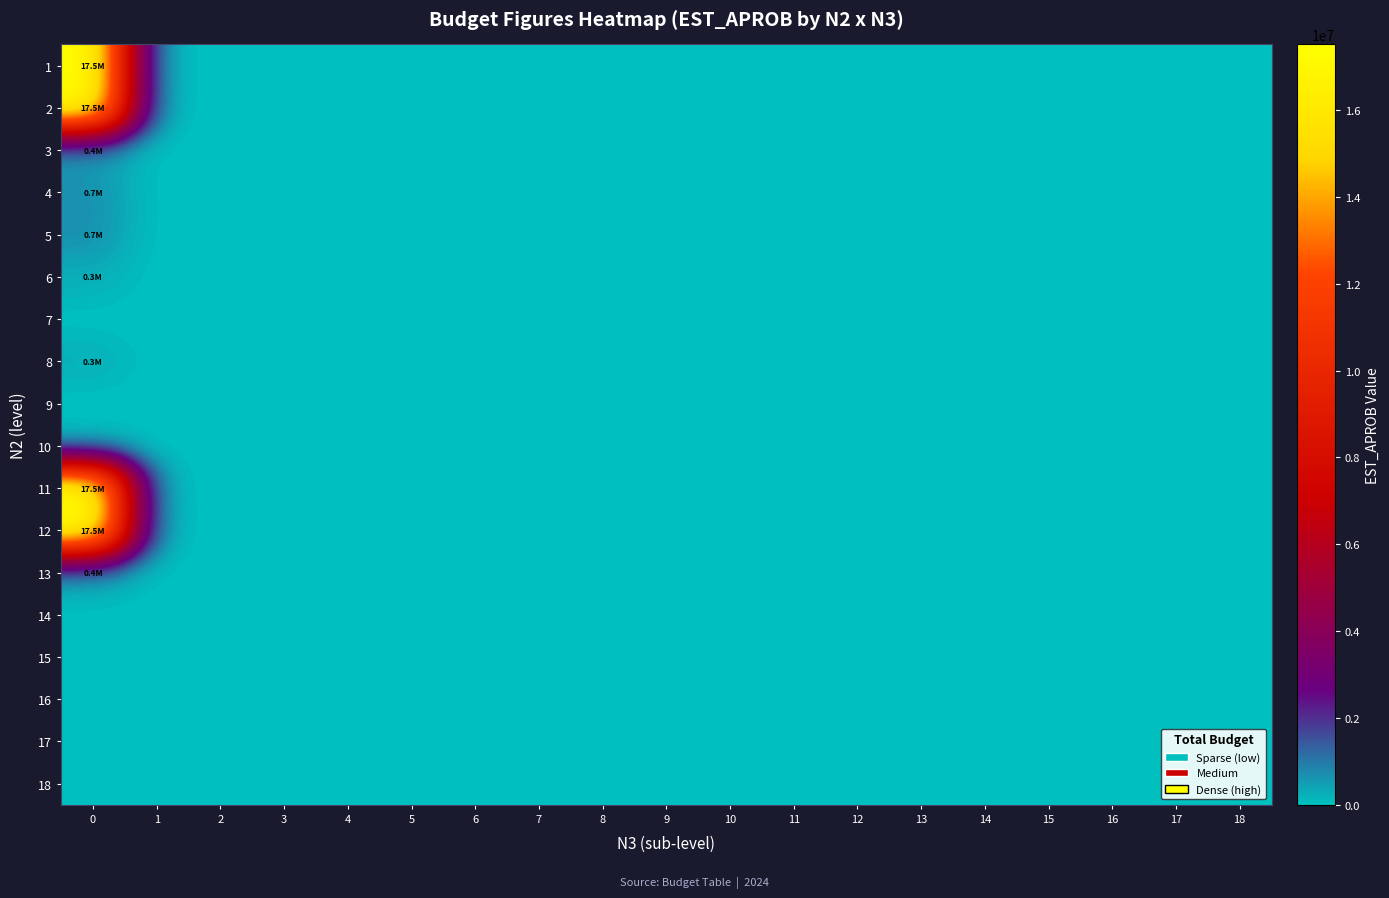

Reading left to right, transcribe all the data shown in this chart.

1: 0=17511668.7	1=0.0	2=0.0	3=0.0	4=0.0	5=0.0	6=0.0	7=0.0	8=0.0	9=0.0	10=0.0	11=0.0	12=0.0	13=0.0	14=0.0	15=0.0	16=0.0	17=0.0	18=0.0
2: 0=17511668.7	1=0.0	2=0.0	3=0.0	4=0.0	5=0.0	6=0.0	7=0.0	8=0.0	9=0.0	10=0.0	11=0.0	12=0.0	13=0.0	14=0.0	15=0.0	16=0.0	17=0.0	18=0.0
3: 0=424429.5	1=0.0	2=0.0	3=0.0	4=0.0	5=0.0	6=0.0	7=0.0	8=0.0	9=0.0	10=0.0	11=0.0	12=0.0	13=0.0	14=0.0	15=0.0	16=0.0	17=0.0	18=0.0
4: 0=694869.6	1=0.0	2=0.0	3=0.0	4=0.0	5=0.0	6=0.0	7=0.0	8=0.0	9=0.0	10=0.0	11=0.0	12=0.0	13=0.0	14=0.0	15=0.0	16=0.0	17=0.0	18=0.0
5: 0=694869.6	1=0.0	2=0.0	3=0.0	4=0.0	5=0.0	6=0.0	7=0.0	8=0.0	9=0.0	10=0.0	11=0.0	12=0.0	13=0.0	14=0.0	15=0.0	16=0.0	17=0.0	18=0.0
6: 0=270440.1	1=0.0	2=0.0	3=0.0	4=0.0	5=0.0	6=0.0	7=0.0	8=0.0	9=0.0	10=0.0	11=0.0	12=0.0	13=0.0	14=0.0	15=0.0	16=0.0	17=0.0	18=0.0
7: 0=0.0	1=0.0	2=0.0	3=0.0	4=0.0	5=0.0	6=0.0	7=0.0	8=0.0	9=0.0	10=0.0	11=0.0	12=0.0	13=0.0	14=0.0	15=0.0	16=0.0	17=0.0	18=0.0
8: 0=270440.1	1=0.0	2=0.0	3=0.0	4=0.0	5=0.0	6=0.0	7=0.0	8=0.0	9=0.0	10=0.0	11=0.0	12=0.0	13=0.0	14=0.0	15=0.0	16=0.0	17=0.0	18=0.0
9: 0=0.0	1=0.0	2=0.0	3=0.0	4=0.0	5=0.0	6=0.0	7=0.0	8=0.0	9=0.0	10=0.0	11=0.0	12=0.0	13=0.0	14=0.0	15=0.0	16=0.0	17=0.0	18=0.0
10: 0=0.0	1=0.0	2=0.0	3=0.0	4=0.0	5=0.0	6=0.0	7=0.0	8=0.0	9=0.0	10=0.0	11=0.0	12=0.0	13=0.0	14=0.0	15=0.0	16=0.0	17=0.0	18=0.0
11: 0=17511668.7	1=0.0	2=0.0	3=0.0	4=0.0	5=0.0	6=0.0	7=0.0	8=0.0	9=0.0	10=0.0	11=0.0	12=0.0	13=0.0	14=0.0	15=0.0	16=0.0	17=0.0	18=0.0
12: 0=17511668.7	1=0.0	2=0.0	3=0.0	4=0.0	5=0.0	6=0.0	7=0.0	8=0.0	9=0.0	10=0.0	11=0.0	12=0.0	13=0.0	14=0.0	15=0.0	16=0.0	17=0.0	18=0.0
13: 0=424429.5	1=0.0	2=0.0	3=0.0	4=0.0	5=0.0	6=0.0	7=0.0	8=0.0	9=0.0	10=0.0	11=0.0	12=0.0	13=0.0	14=0.0	15=0.0	16=0.0	17=0.0	18=0.0
14: 0=0.0	1=0.0	2=0.0	3=0.0	4=0.0	5=0.0	6=0.0	7=0.0	8=0.0	9=0.0	10=0.0	11=0.0	12=0.0	13=0.0	14=0.0	15=0.0	16=0.0	17=0.0	18=0.0
15: 0=0.0	1=0.0	2=0.0	3=0.0	4=0.0	5=0.0	6=0.0	7=0.0	8=0.0	9=0.0	10=0.0	11=0.0	12=0.0	13=0.0	14=0.0	15=0.0	16=0.0	17=0.0	18=0.0
16: 0=0.0	1=0.0	2=0.0	3=0.0	4=0.0	5=0.0	6=0.0	7=0.0	8=0.0	9=0.0	10=0.0	11=0.0	12=0.0	13=0.0	14=0.0	15=0.0	16=0.0	17=0.0	18=0.0
17: 0=0.0	1=0.0	2=0.0	3=0.0	4=0.0	5=0.0	6=0.0	7=0.0	8=0.0	9=0.0	10=0.0	11=0.0	12=0.0	13=0.0	14=0.0	15=0.0	16=0.0	17=0.0	18=0.0
18: 0=0.0	1=0.0	2=0.0	3=0.0	4=0.0	5=0.0	6=0.0	7=0.0	8=0.0	9=0.0	10=0.0	11=0.0	12=0.0	13=0.0	14=0.0	15=0.0	16=0.0	17=0.0	18=0.0